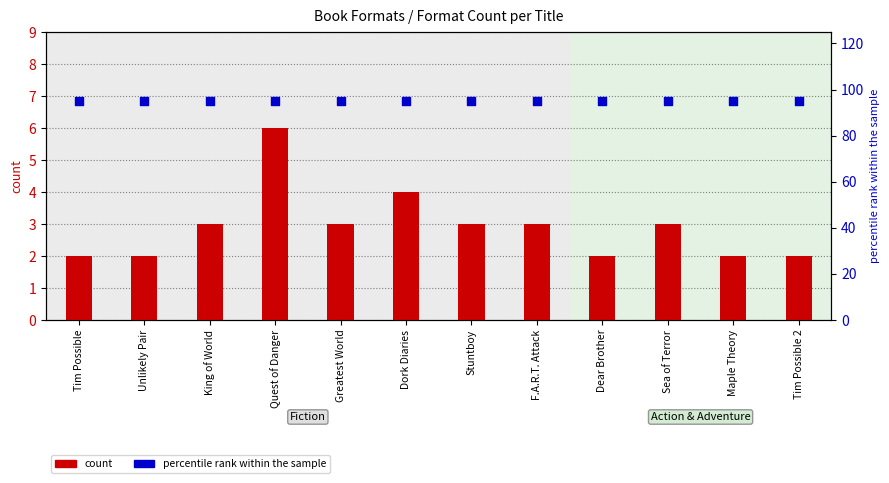

At how many categories does at least one series exceed 56?

12